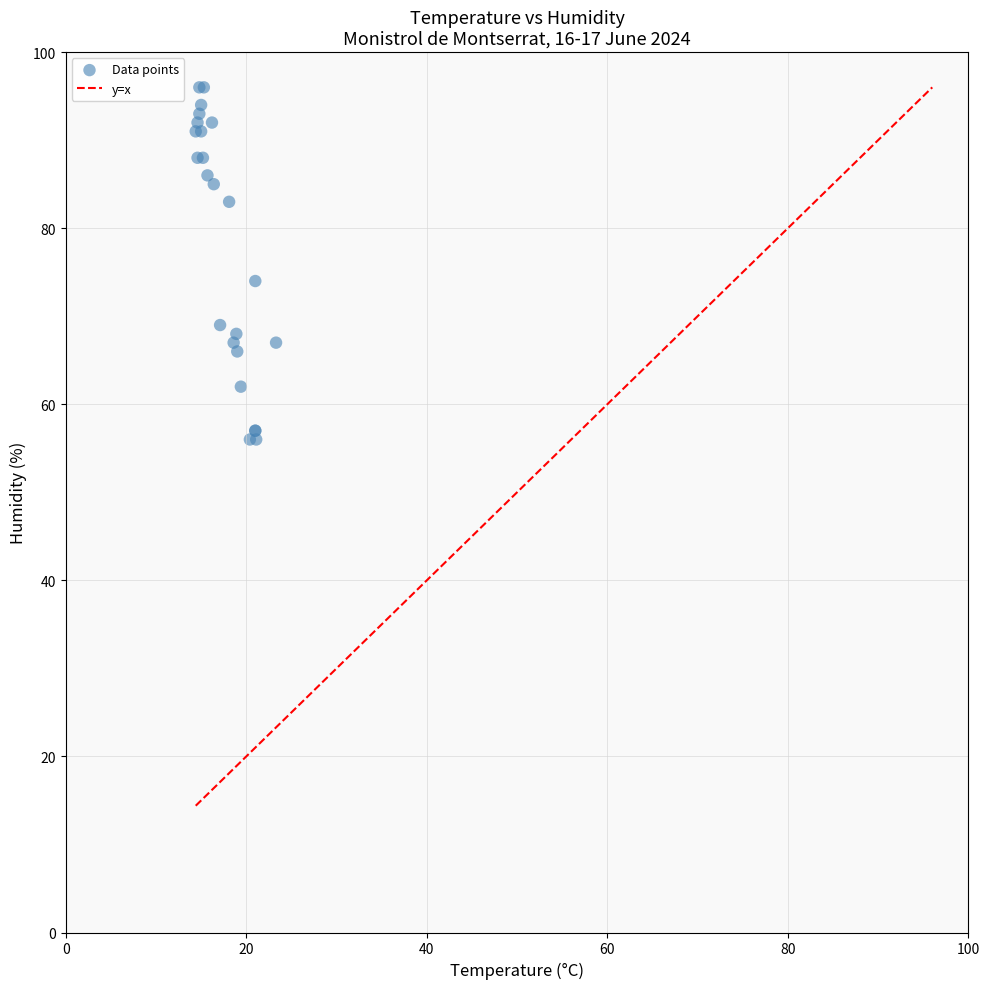

What Y value in the scatter plot is closest to 76?

74